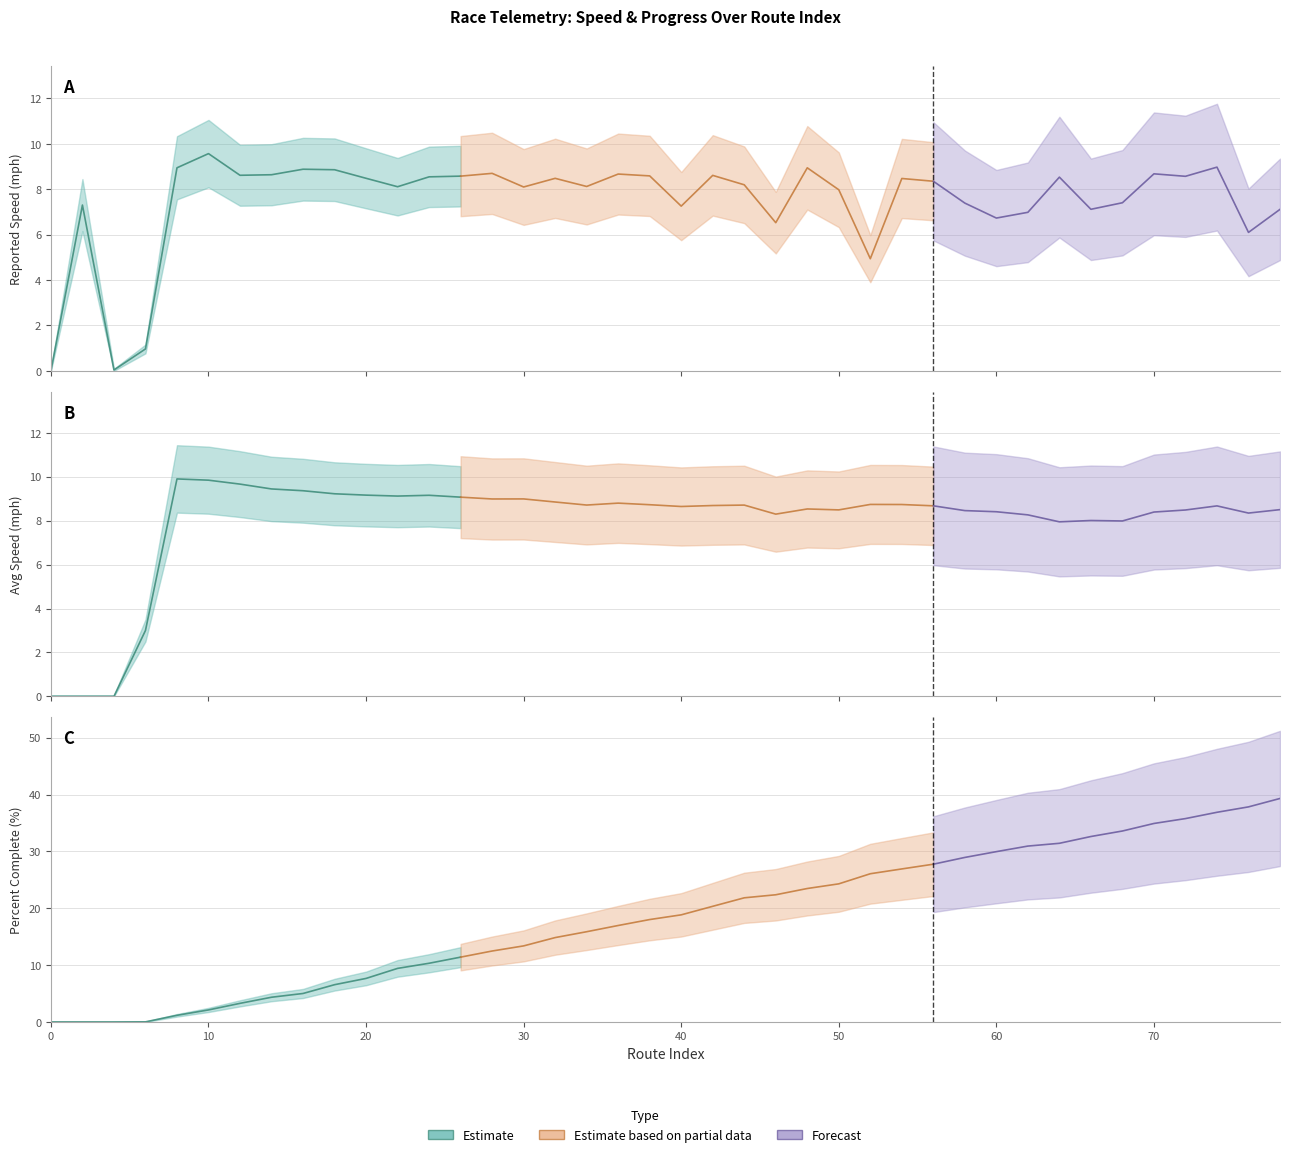

What value does the rptSpeed_mph series have at 66?

7.1